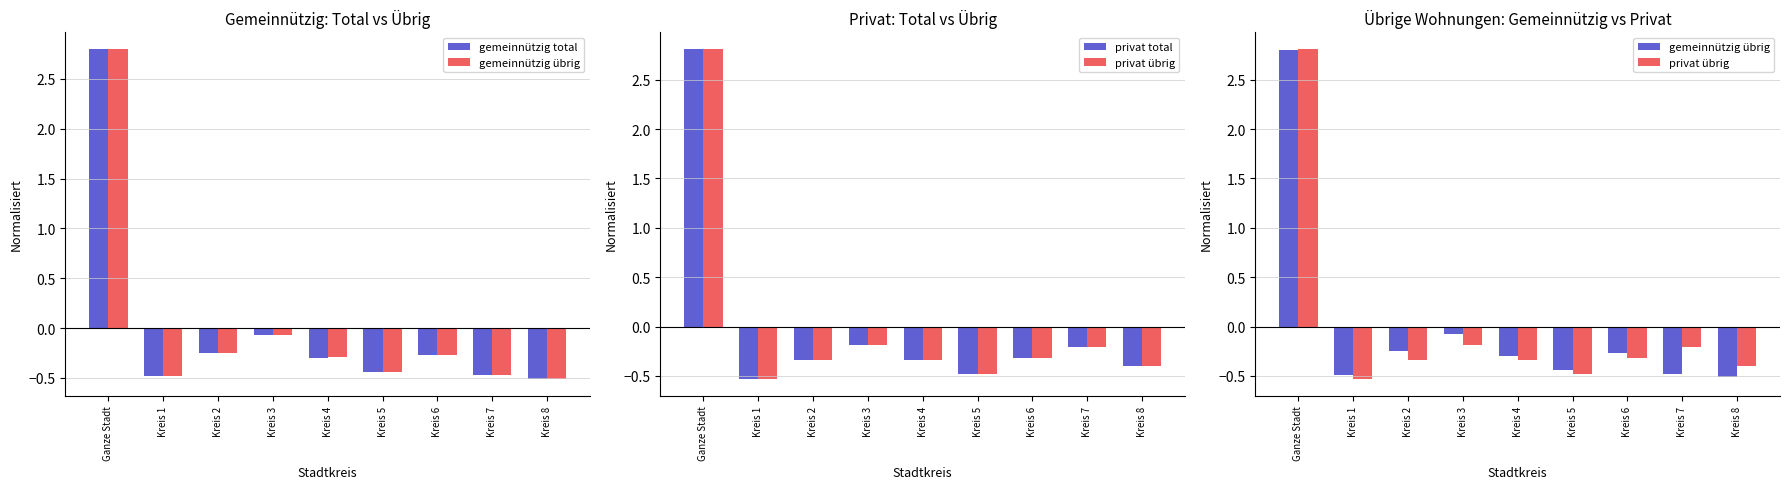

Reading left to right, extract all data points from this chart.

gemeinnützig total: Ganze Stadt=2.8	Kreis 1=-0.5	Kreis 2=-0.3	Kreis 3=-0.1	Kreis 4=-0.3	Kreis 5=-0.4	Kreis 6=-0.3	Kreis 7=-0.5	Kreis 8=-0.5
gemeinnützig übrig: Ganze Stadt=2.8	Kreis 1=-0.5	Kreis 2=-0.2	Kreis 3=-0.1	Kreis 4=-0.3	Kreis 5=-0.4	Kreis 6=-0.3	Kreis 7=-0.5	Kreis 8=-0.5
privat total: Ganze Stadt=2.8	Kreis 1=-0.5	Kreis 2=-0.3	Kreis 3=-0.2	Kreis 4=-0.3	Kreis 5=-0.5	Kreis 6=-0.3	Kreis 7=-0.2	Kreis 8=-0.4
privat übrig: Ganze Stadt=2.8	Kreis 1=-0.5	Kreis 2=-0.3	Kreis 3=-0.2	Kreis 4=-0.3	Kreis 5=-0.5	Kreis 6=-0.3	Kreis 7=-0.2	Kreis 8=-0.4